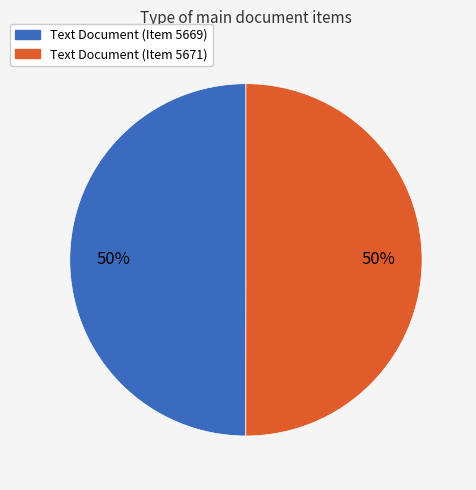

How many segments does this pie chart have?

2